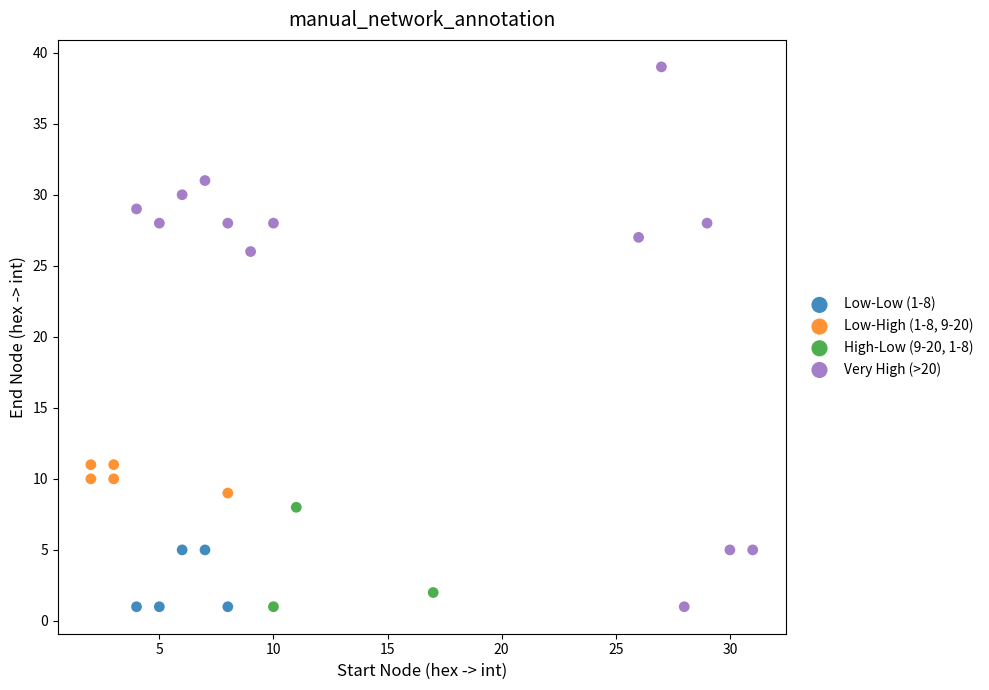

Which series contains the highest Y value?

Very High (>20)